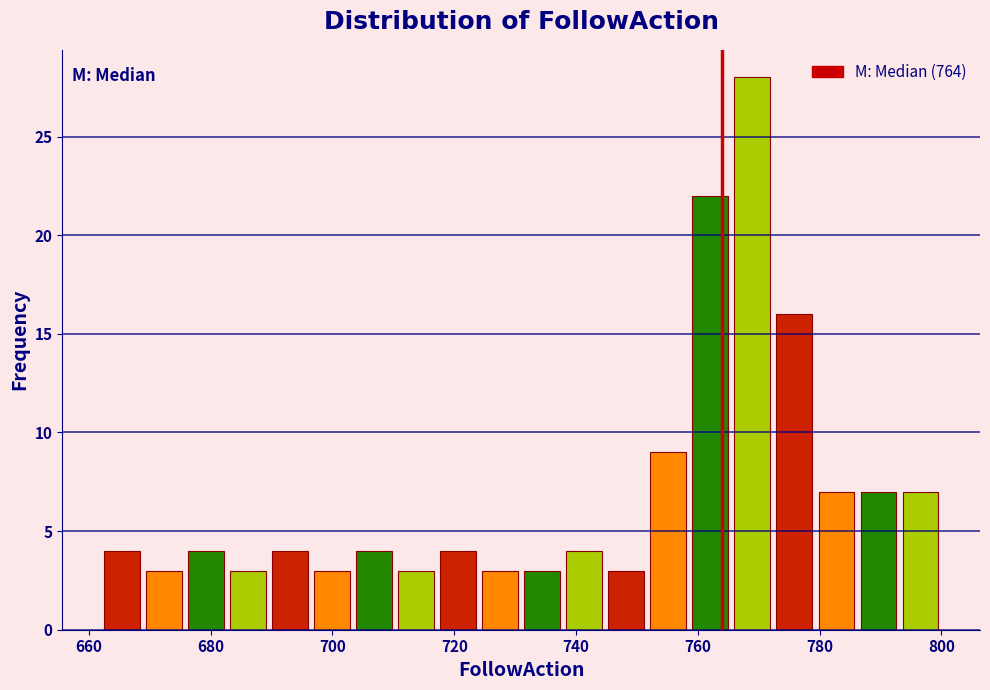

Around what value on the x-axis is the tallest bar? Give the approximate position of its centre, as read against the axis.

768